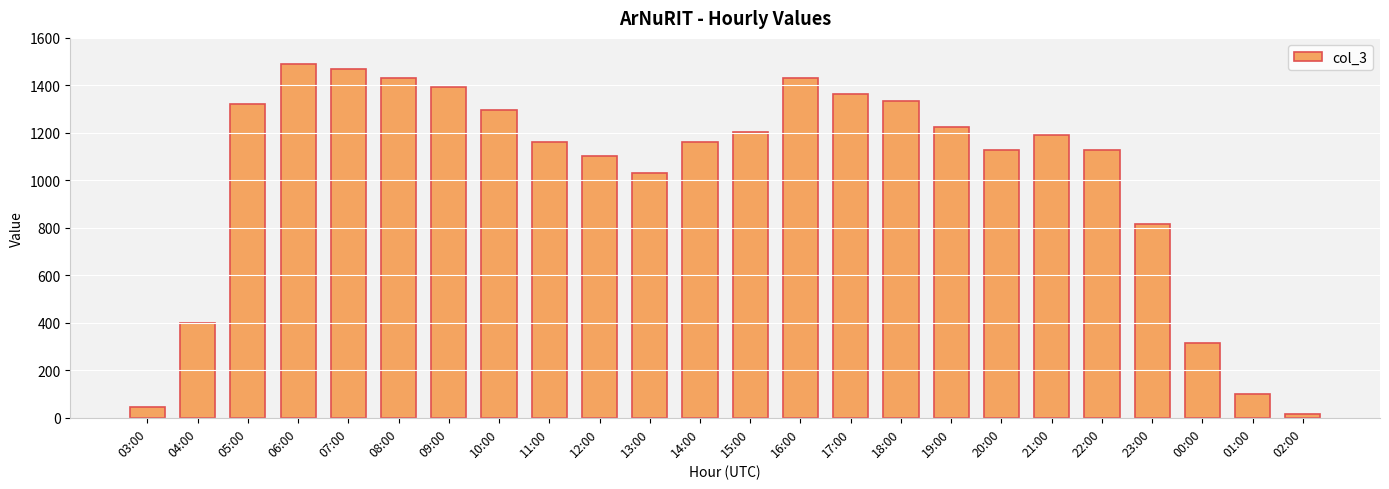

What is the change in value from 03:00 to 11:00?

+1118